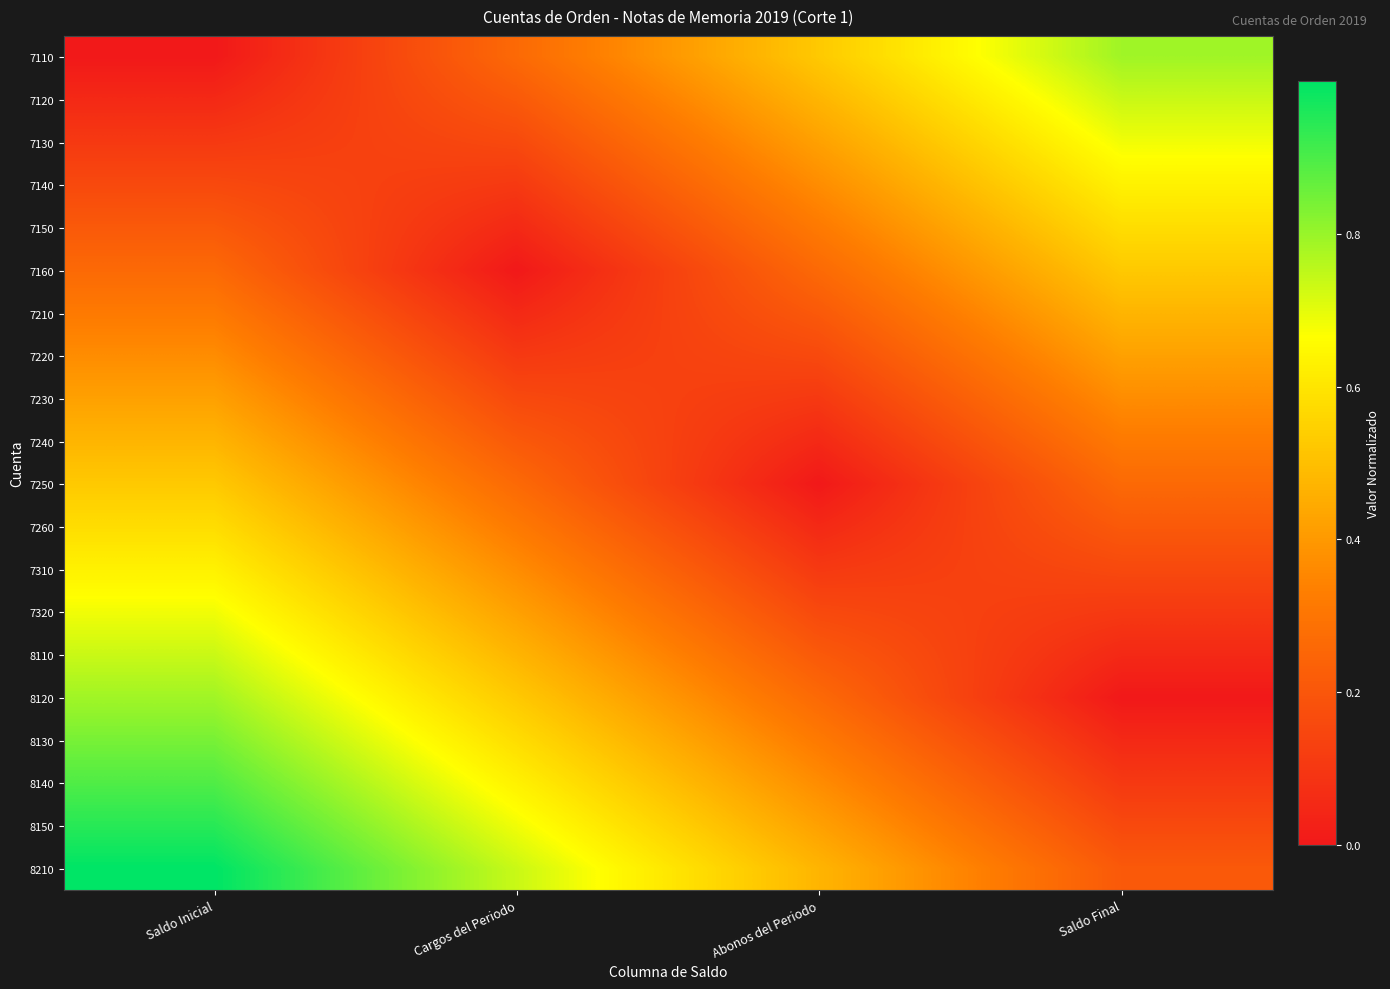

Count the number of categories in the chart.

4